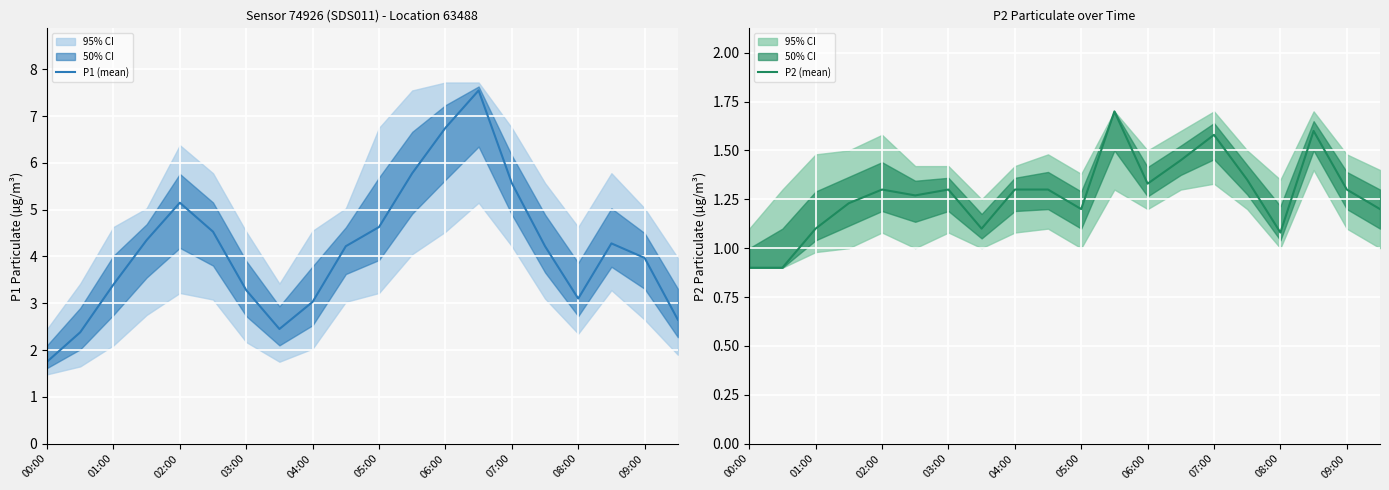

Is it true that P1 (mean) equals 2.1 at 05:00?

False